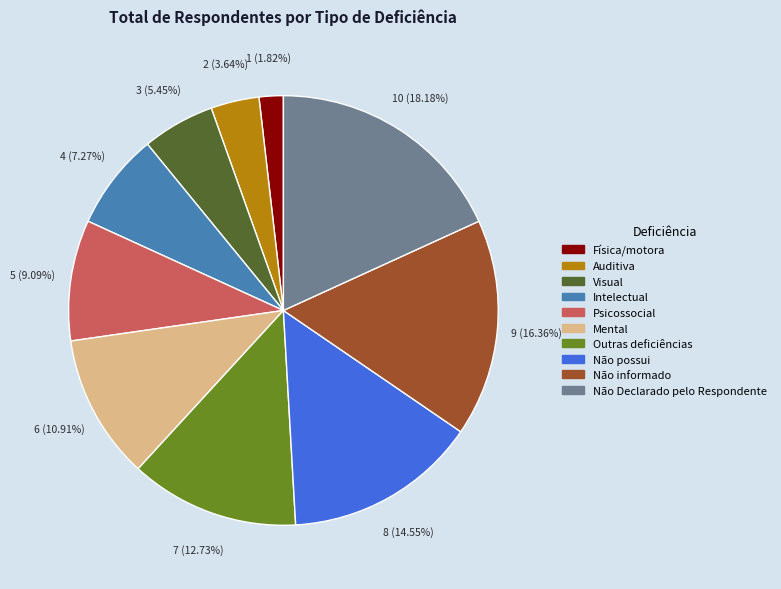

Is there a majority slice in this chart?

No